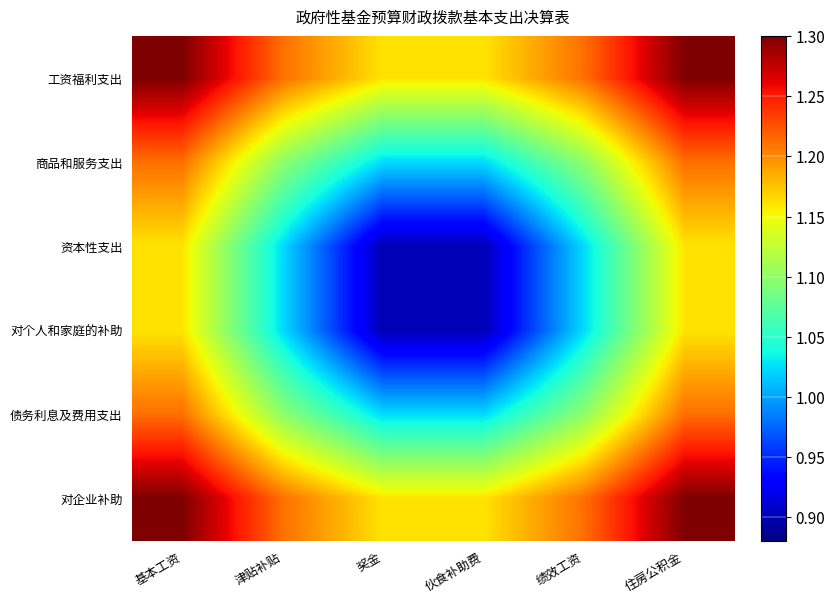

At 住房公积金, list the series in order from largest to smallest.

工资福利支出, 对企业补助, 商品和服务支出, 债务利息及费用支出, 资本性支出, 对个人和家庭的补助